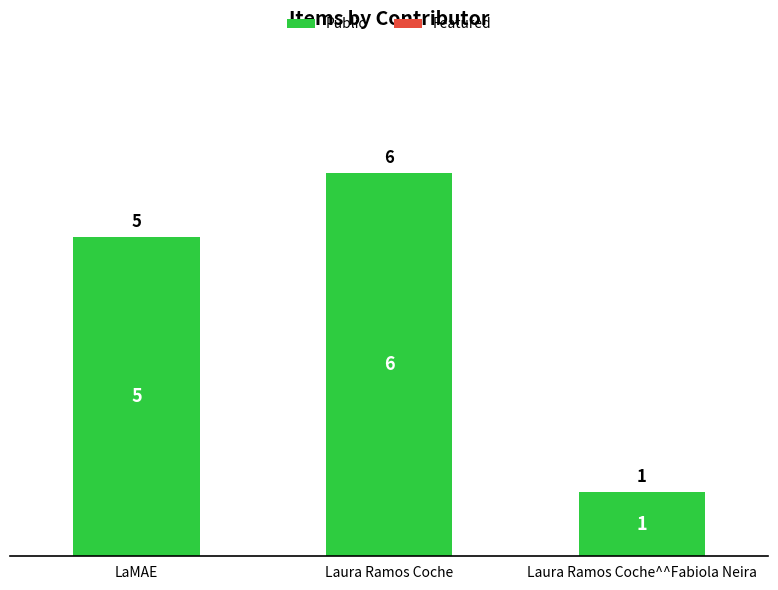

Read the value at LaMAE.

5